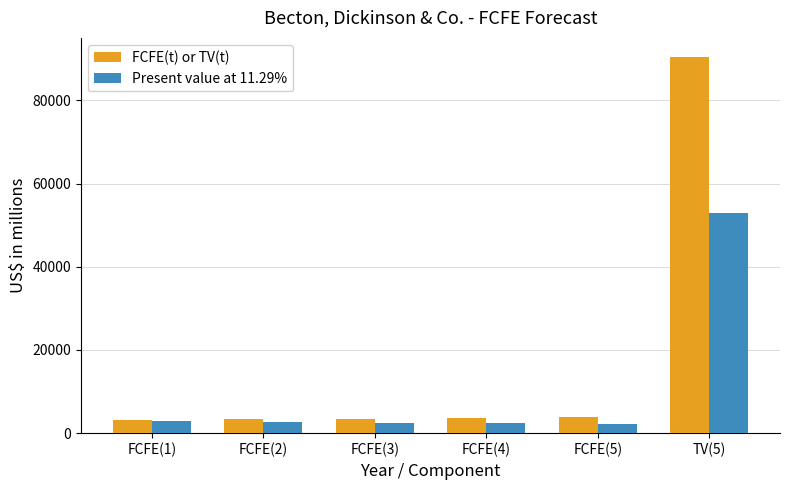

At how many categories does at least one series exceed 29492?

1